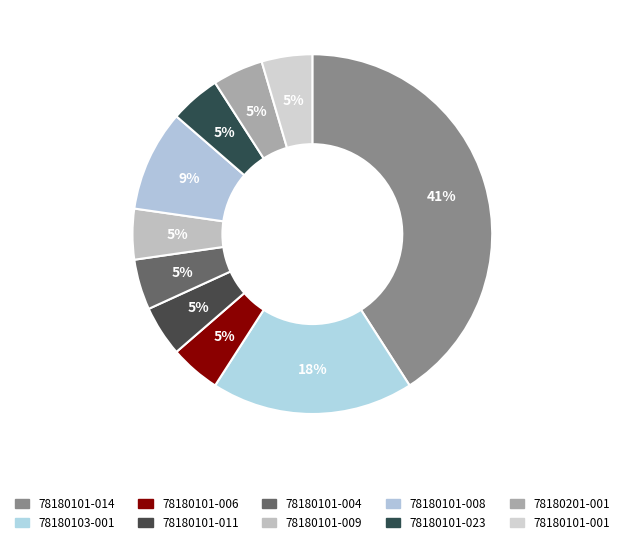

Which has a higher value, 78180101-014 or 78180201-001?

78180101-014